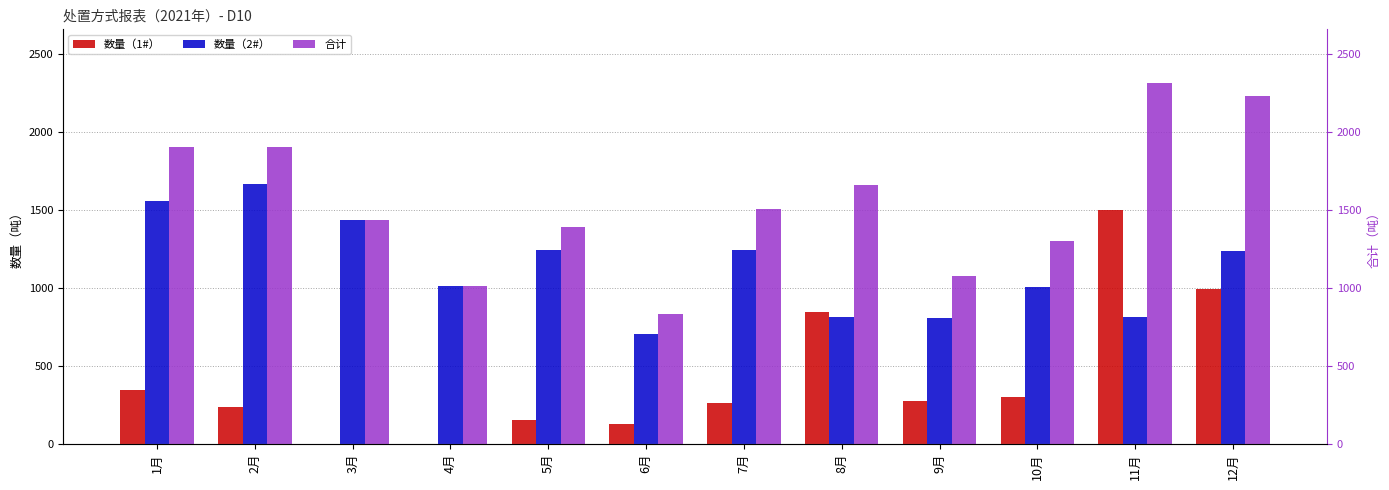

Rank the series by their maximum value, from lowest to highest.

数量（1#）, 数量（2#）, 合计